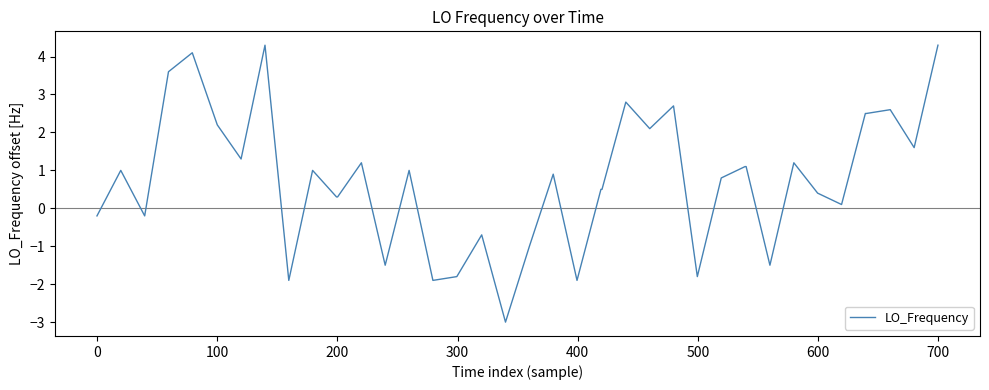

Count the number of categories in the chart.

40